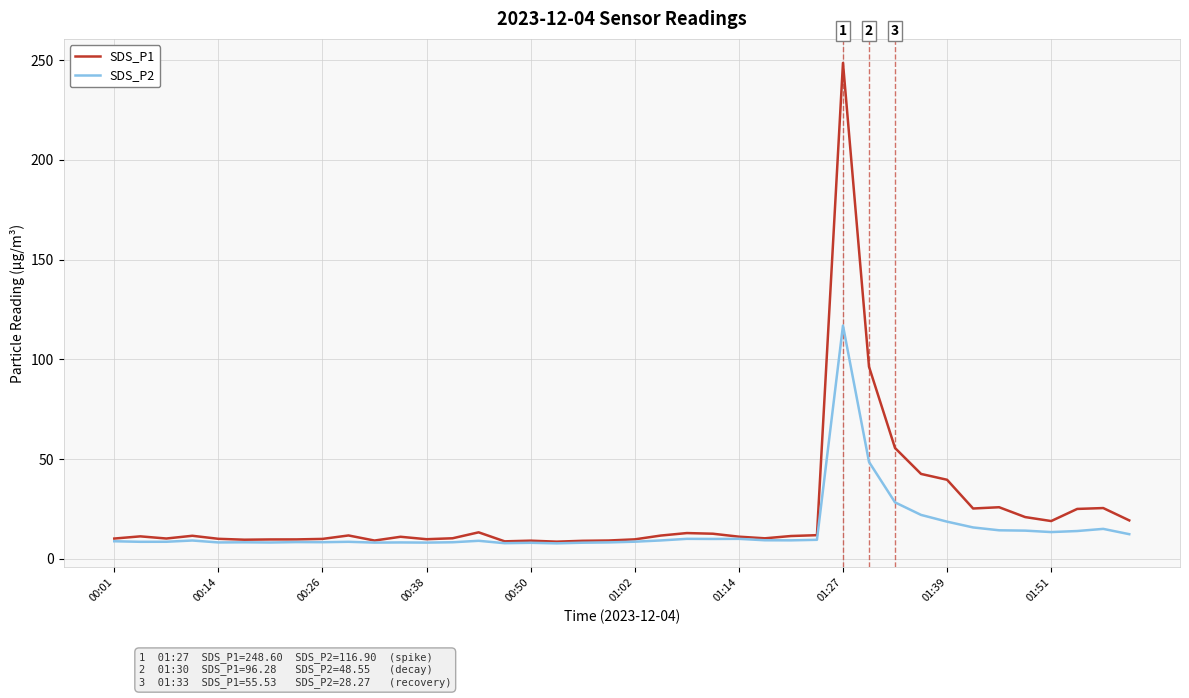

True or false: SDS_P1 has more than 2 interior local peaks.

True